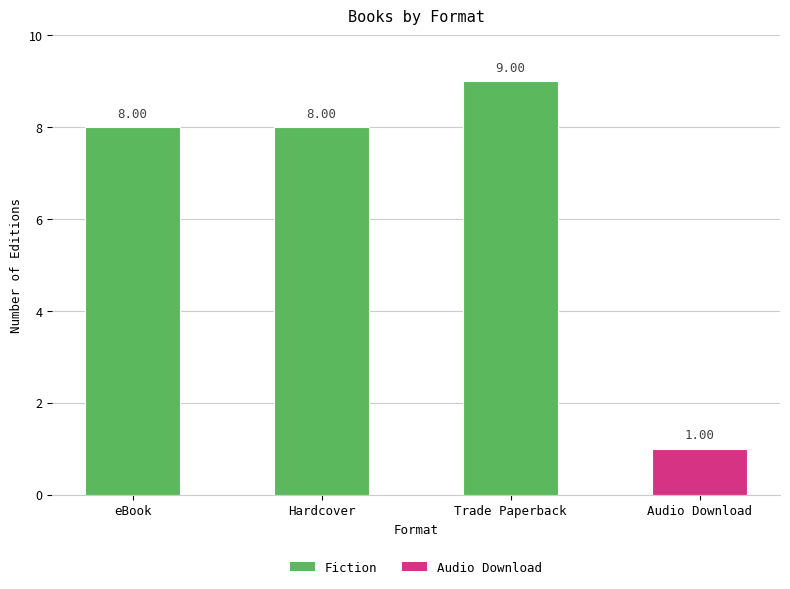

Approximately how many times larger is the value at Hardcover compared to Audio Download?

8.0